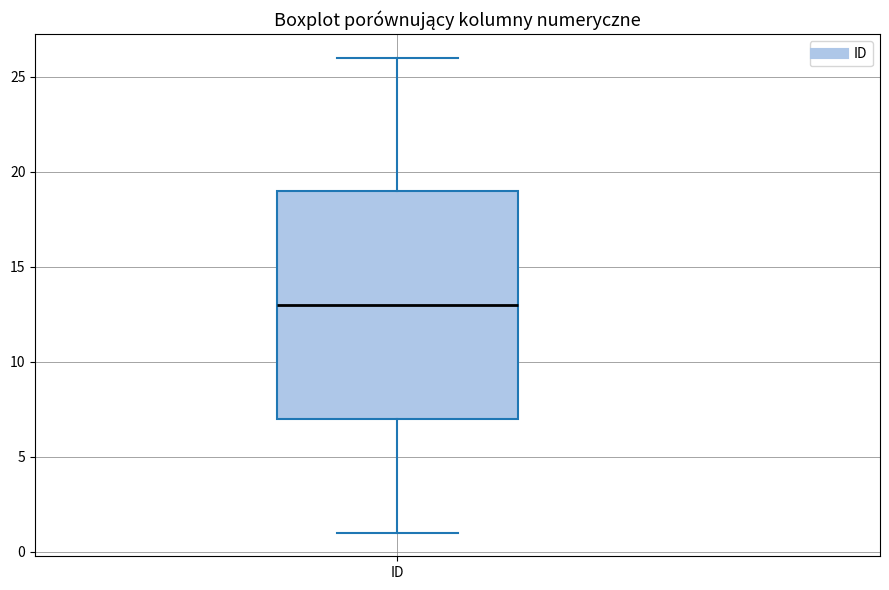

Transcribe this box plot: give where the median line is, the range the box spans, and where the two whiskers end, as read against the y-axis. The values are not printed on the chart, so give them approximately, as read against the axis.

median 13, box 7 to 19, whiskers 1 to 26